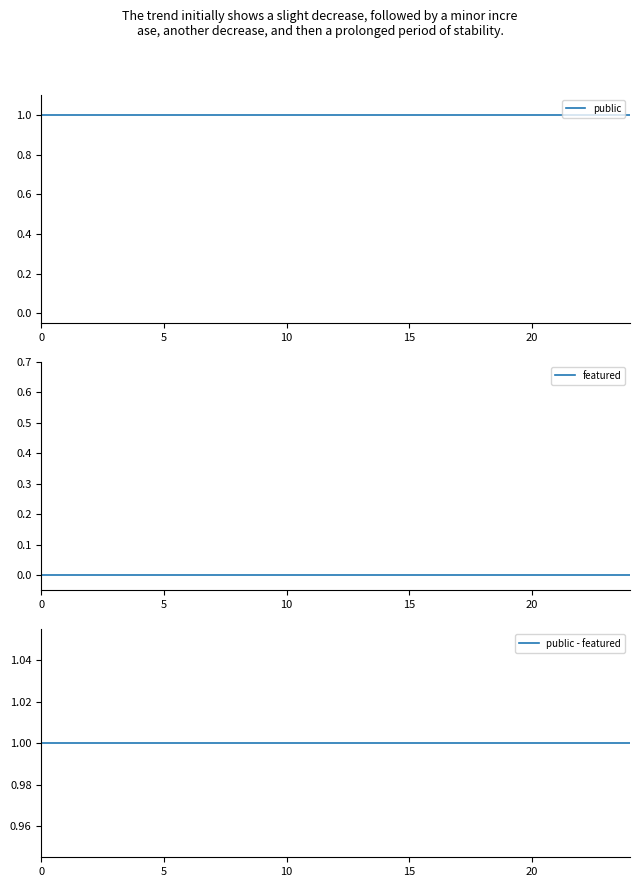

Count the number of data series in this chart.

3